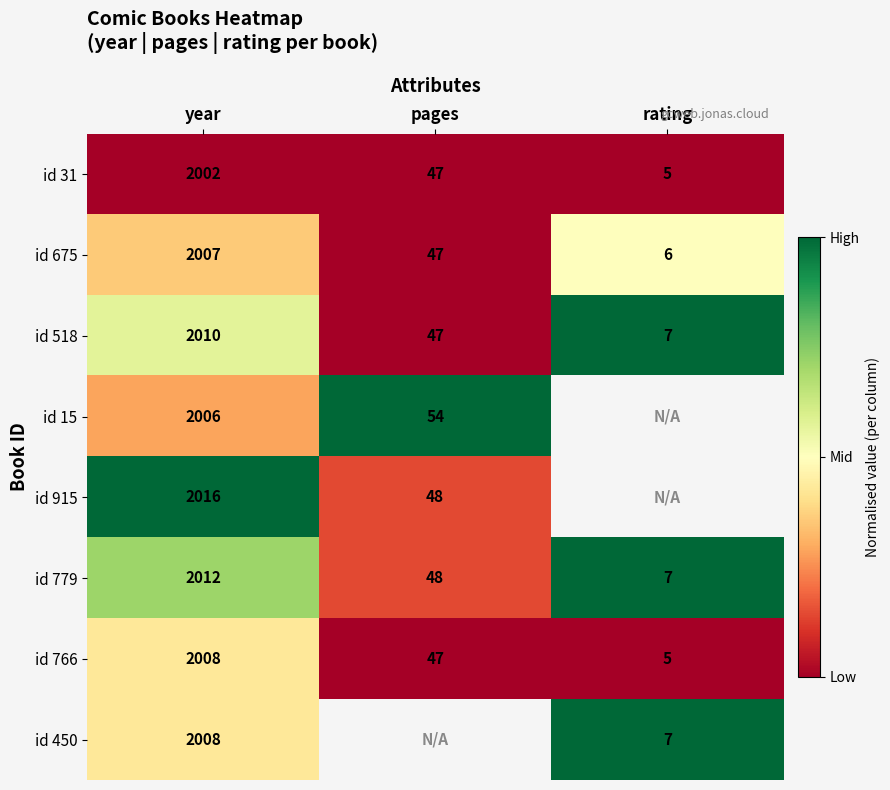

What is the minimum value for id 675?

6